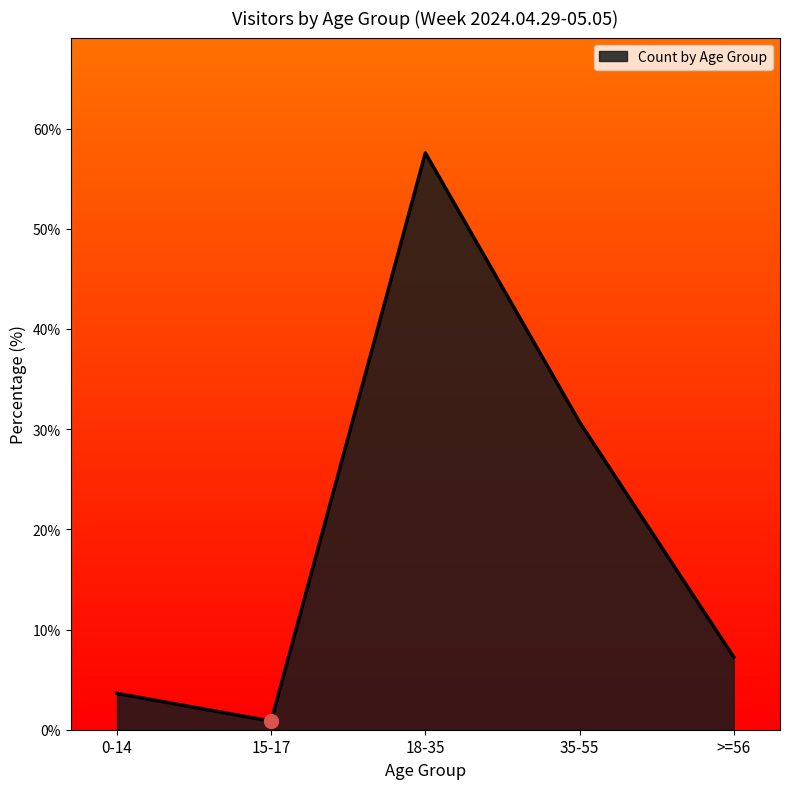

Where does the data first go above 7?

18-35